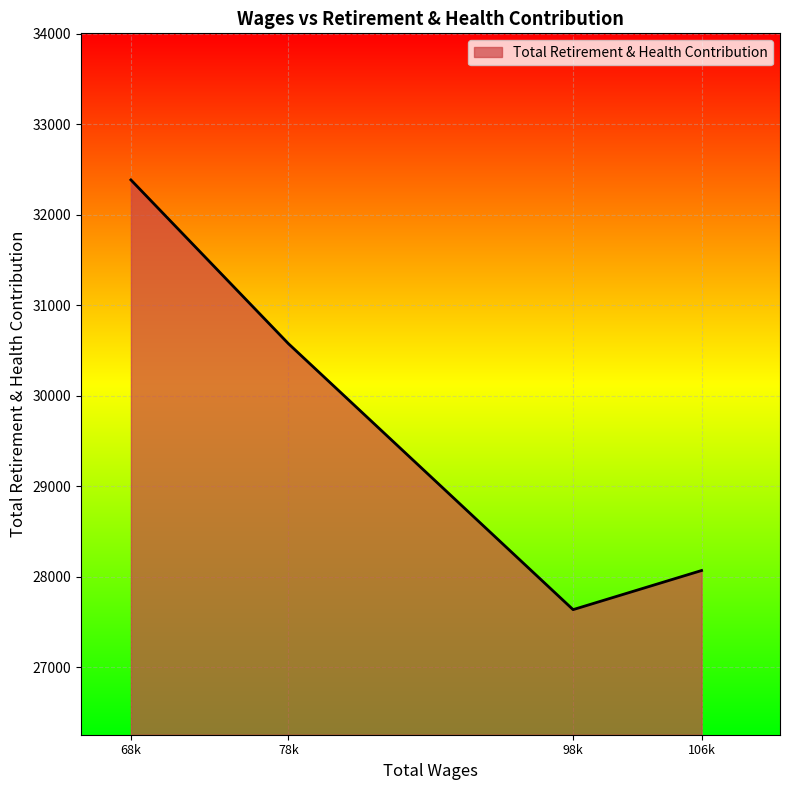

Reading left to right, extract all data points from this chart.

68k=32385	78k=30576	98k=27638	106k=28070